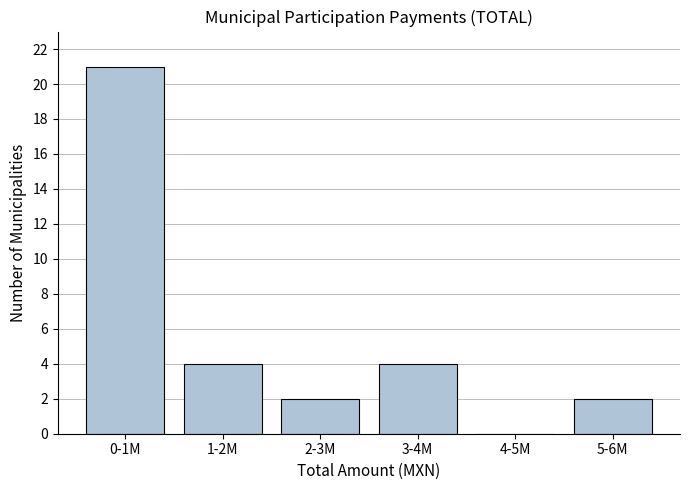

Reading right to left, transcribe all the data shown in this chart.

5-6M=2	4-5M=0	3-4M=4	2-3M=2	1-2M=4	0-1M=21